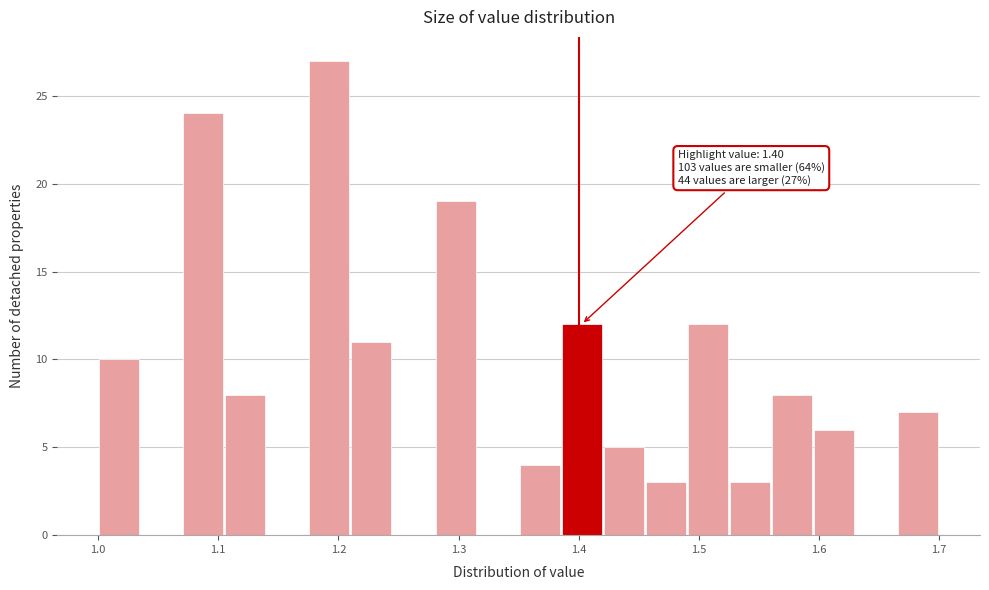

Around what value on the x-axis is the tallest bar? Give the approximate position of its centre, as read against the axis.

1.19